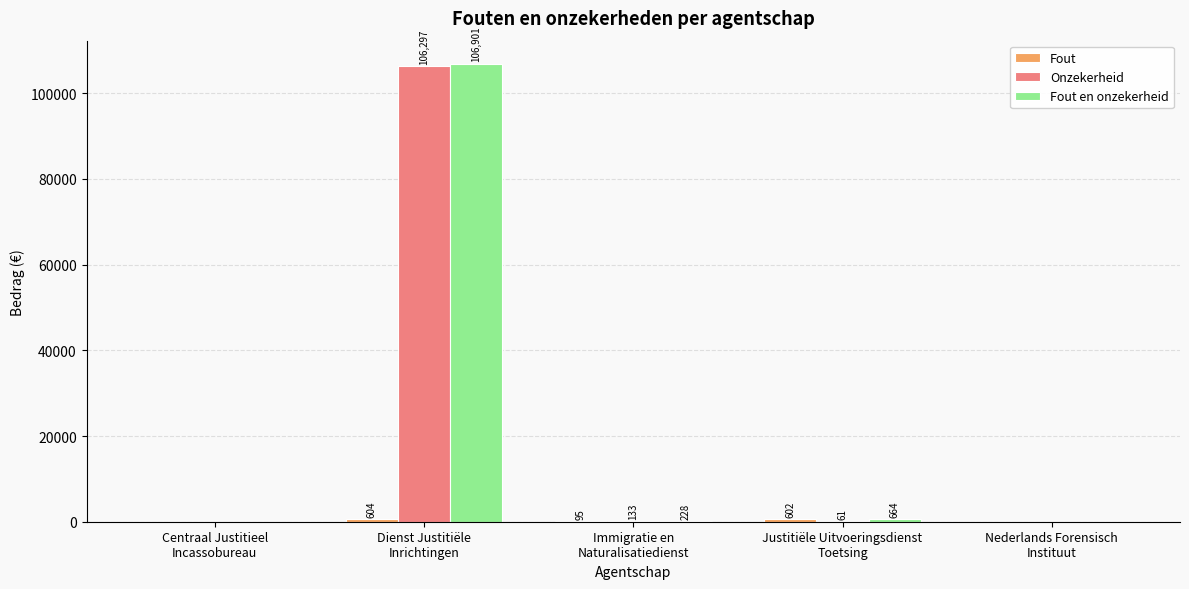

How many groups of bars are there?

5